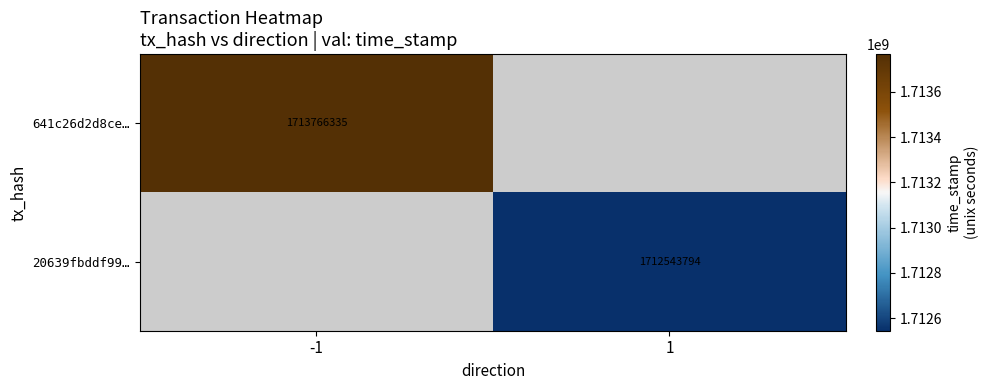

The value of 641c26d2d8ce… at -1 is 1713766335. True or false?

True